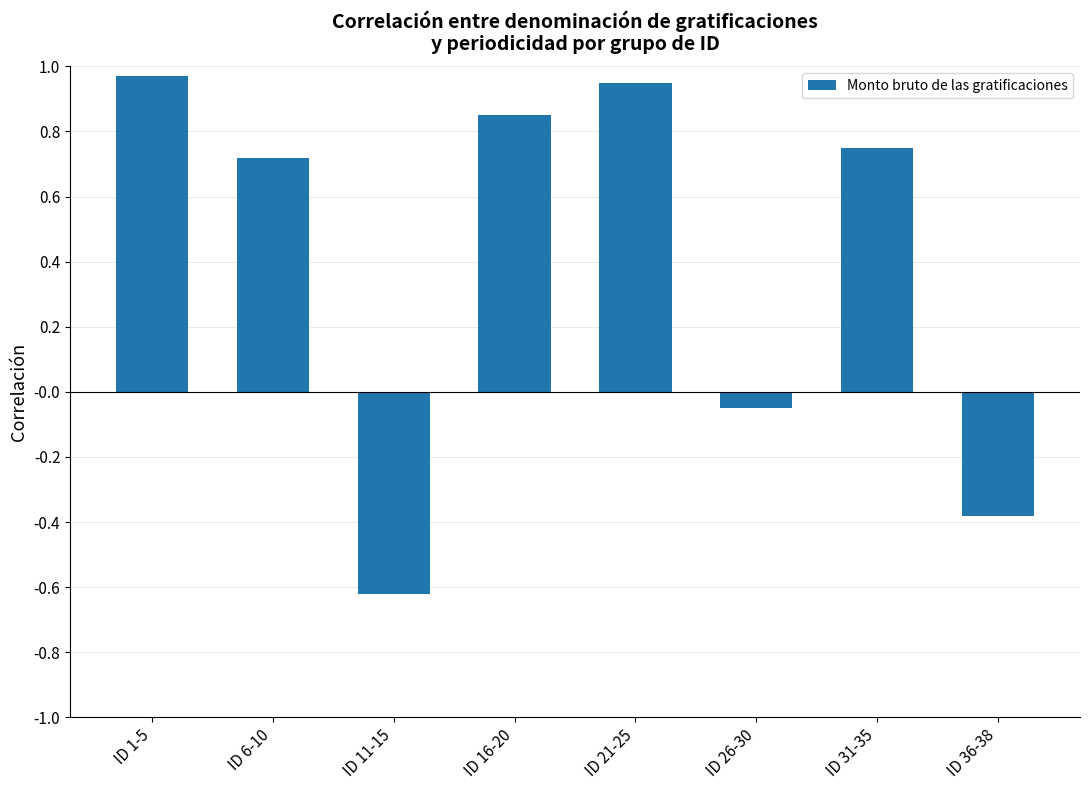

How many distinct data groups are displayed?

1